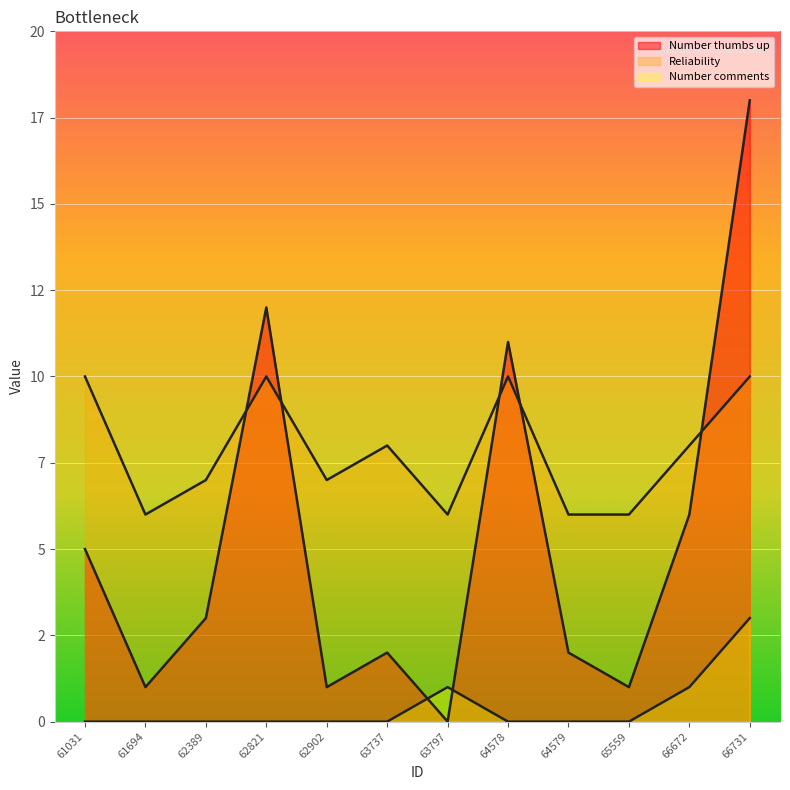

What is the sum of the Reliability values at 61694 and 64579?

12